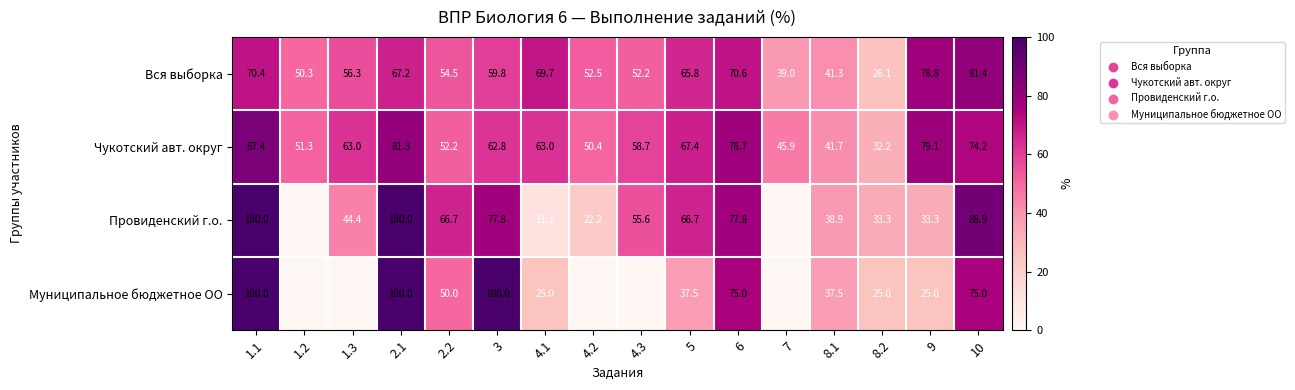

What is the difference between the highest and lowest values at 4.2?

52.5